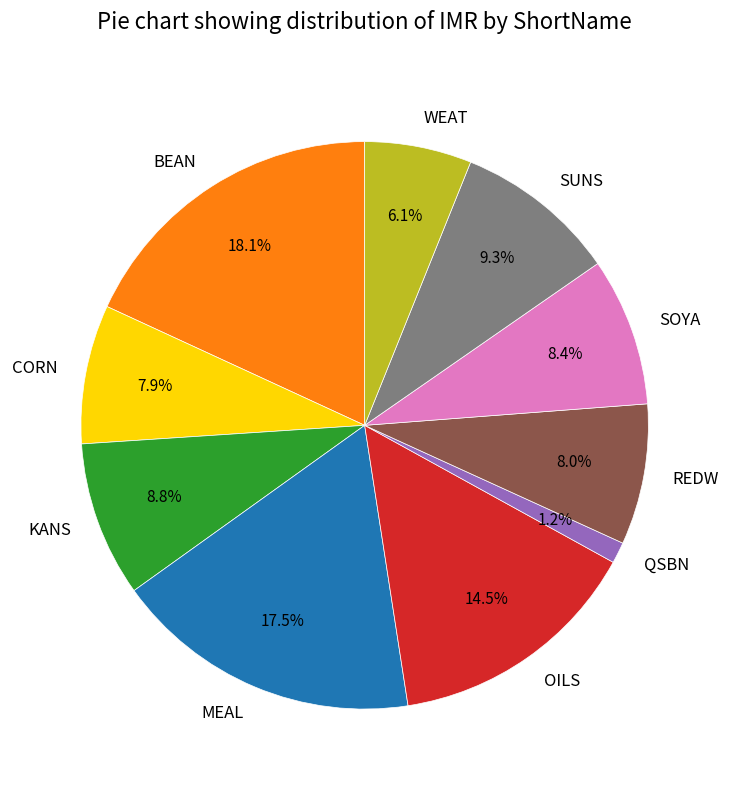

The REDW slice represents 8% of the pie. True or false?

True